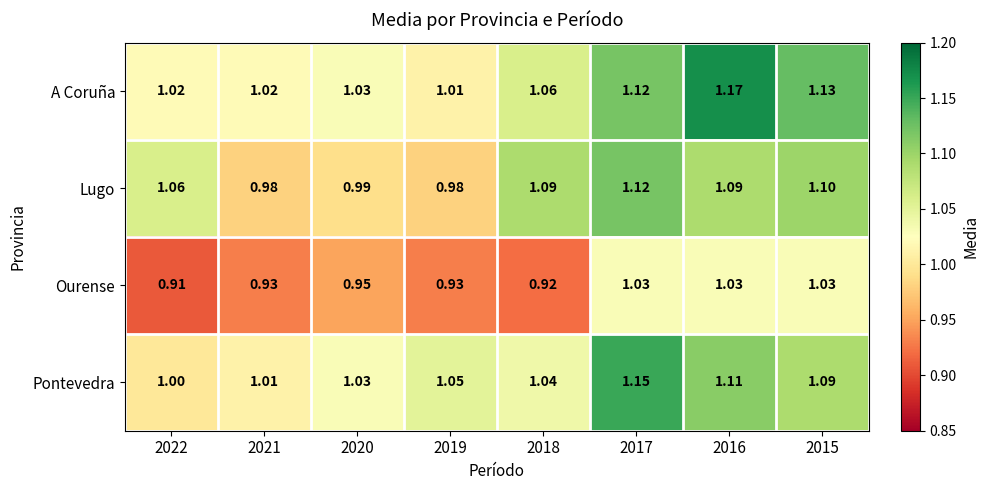

At how many categories does at least one series exceed 1?

8